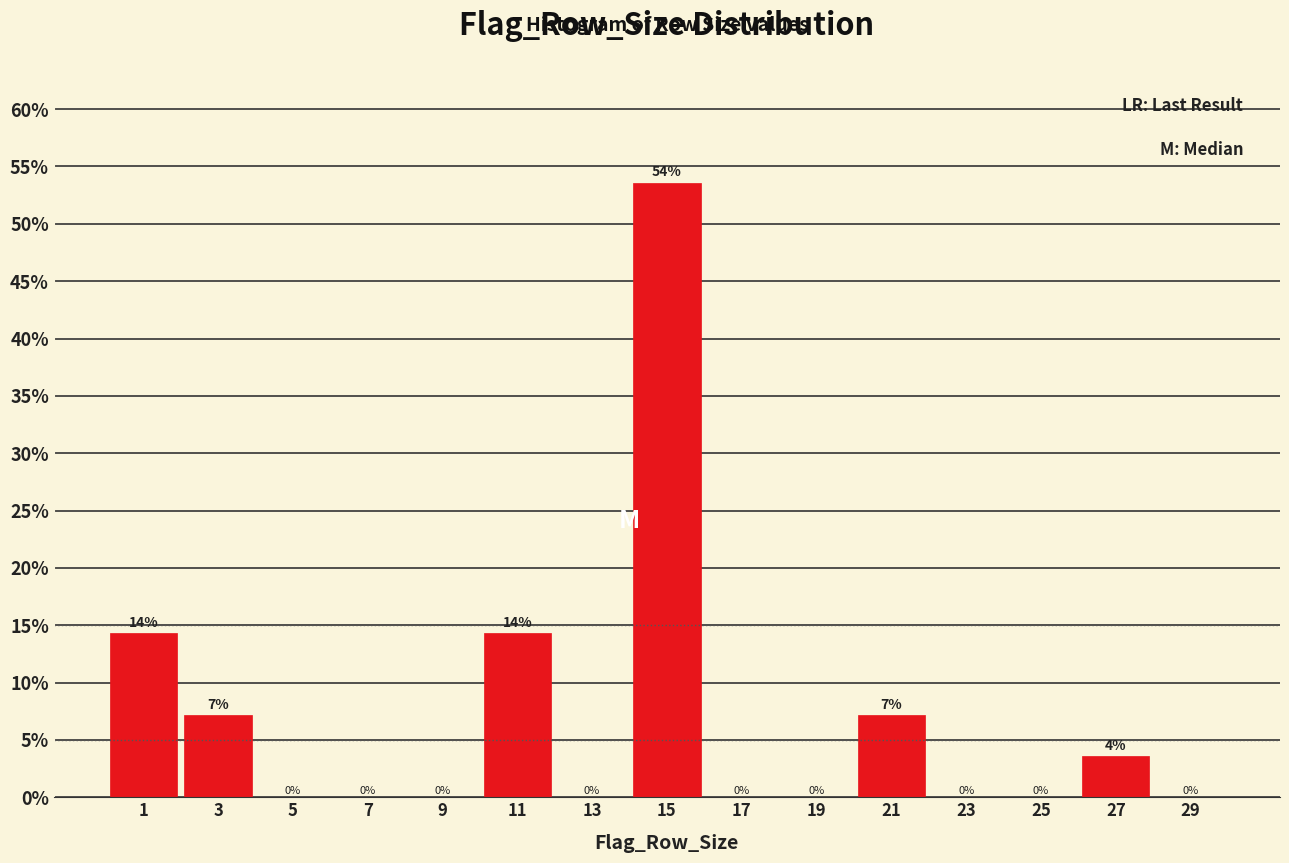

Over which range of the x-axis is the bar tallest?

14 to 16